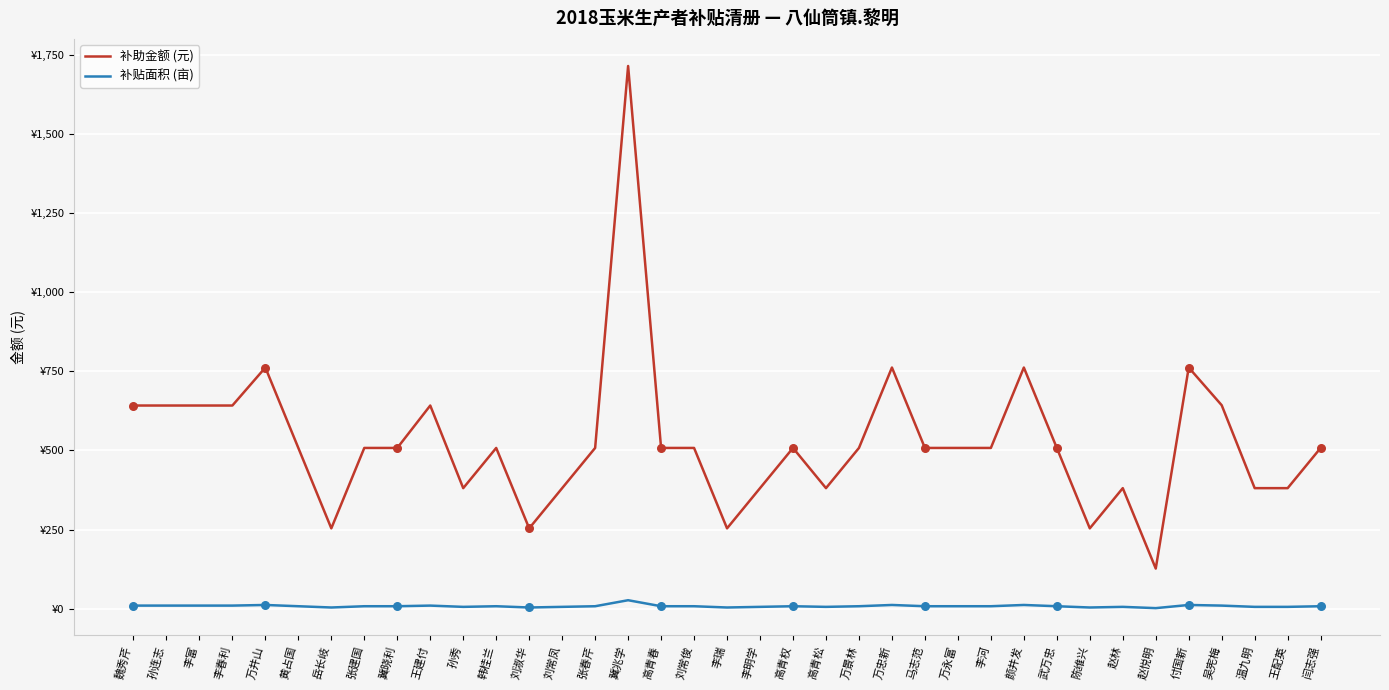

At which category is the sum across all series the highest?

冀兆学